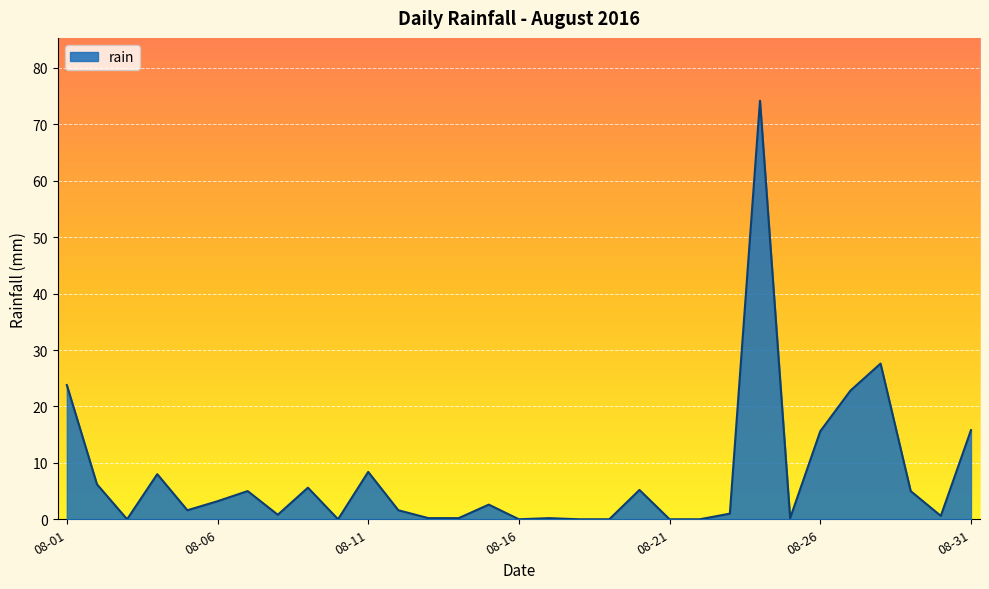

What is the maximum value shown in the chart?

74.2